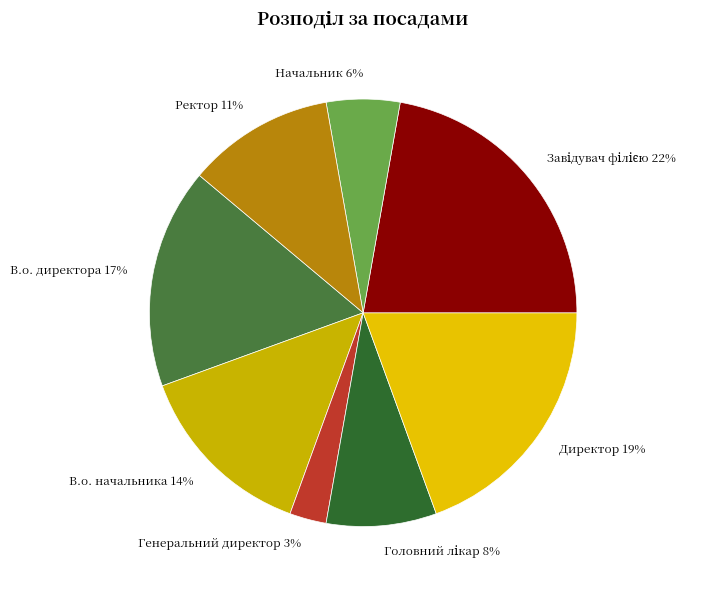

Which has a higher value, Директор or Начальник?

Директор